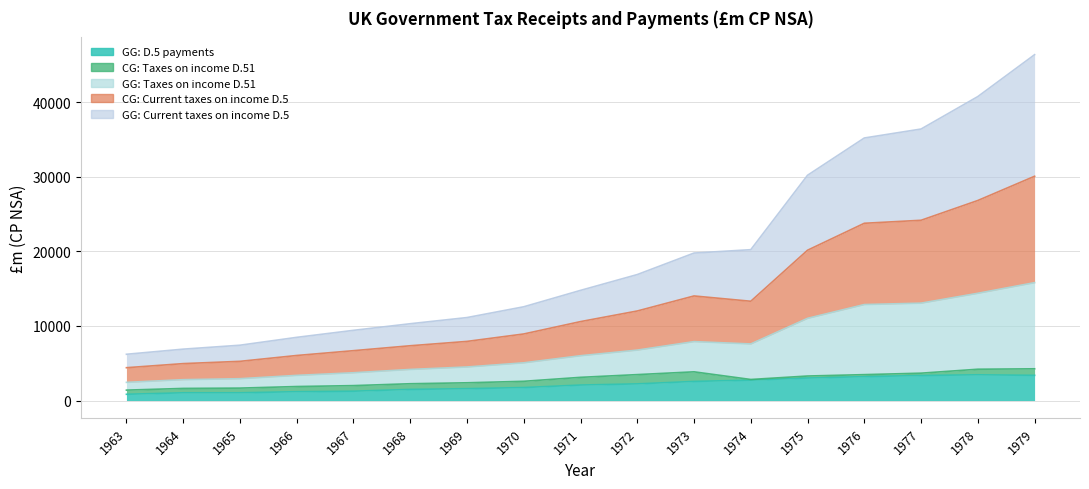

Rank the categories by GG: Taxes on income D.51 value from lowest to highest.

1963, 1964, 1965, 1966, 1967, 1968, 1969, 1970, 1971, 1972, 1973, 1974, 1975, 1976, 1977, 1978, 1979